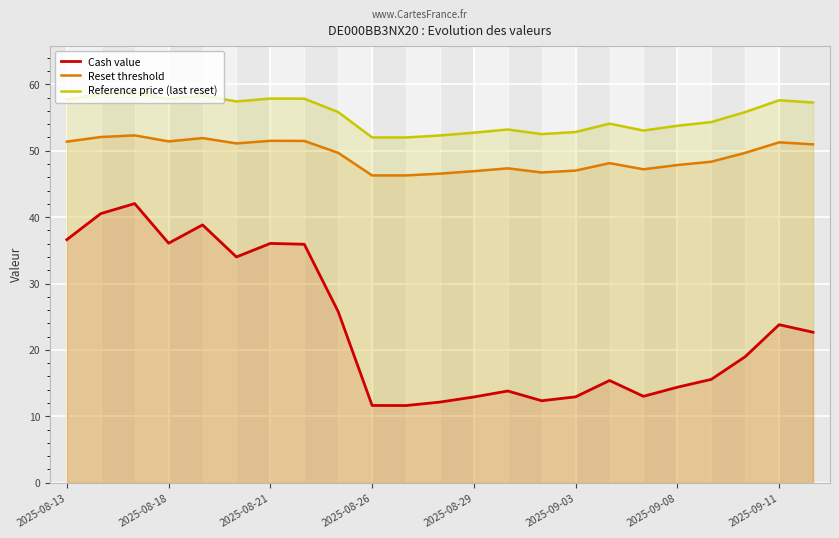

What are all the series names shown in the legend?

Cash value, Reset threshold, Reference price (last reset)